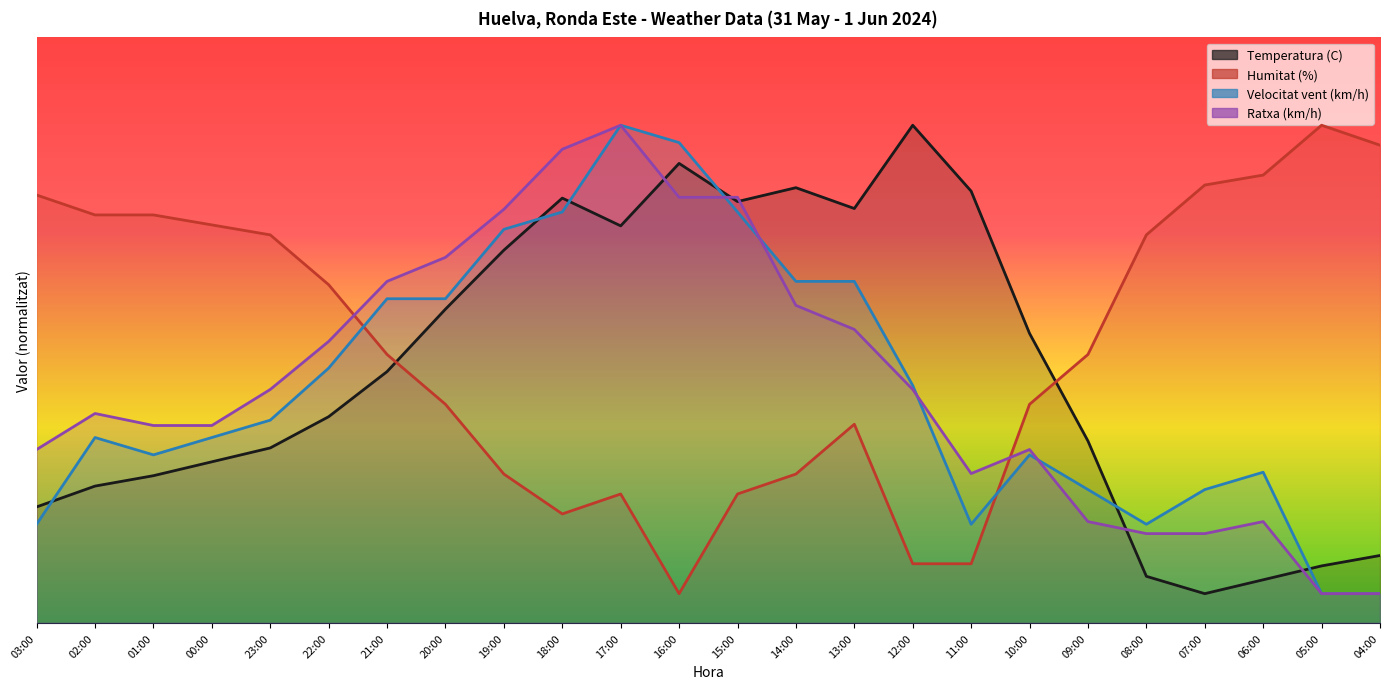

Where do Velocitat vent (km/h) and Ratxa (km/h) first cross each other?

16:00 and 15:00